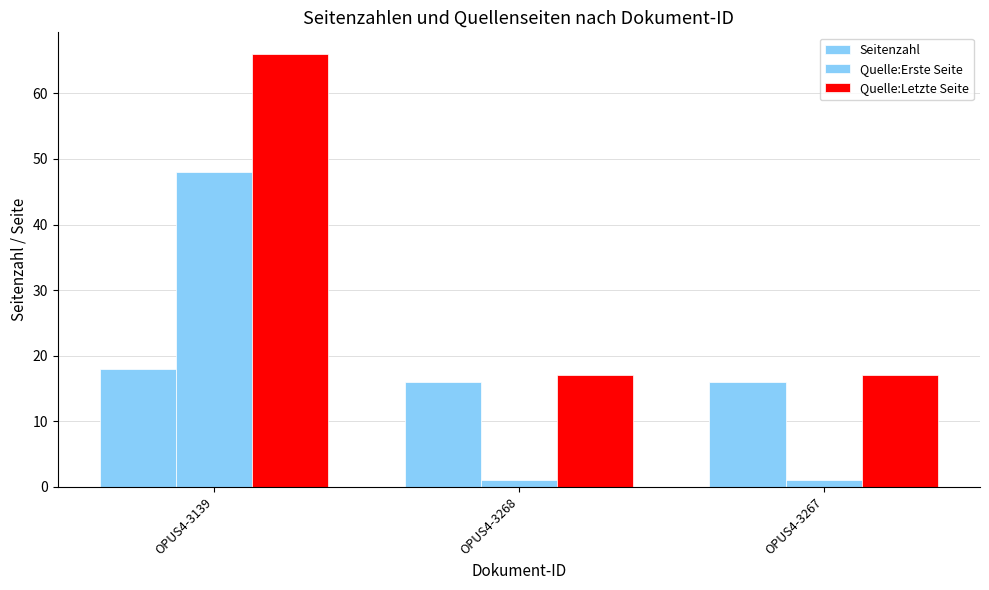

Which series has the largest range (max minus min)?

Quelle:Letzte Seite